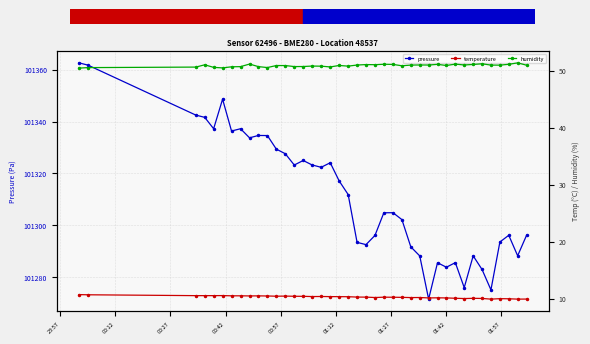

What is the value of the pressure point at the 38th from the left?

101296.2